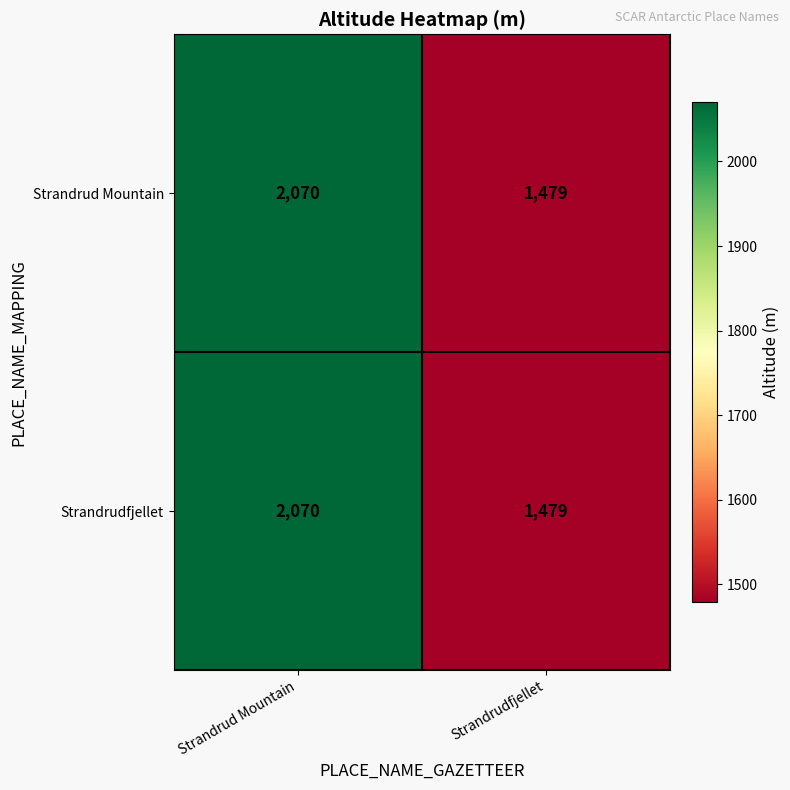

Is it true that Strandrudfjellet equals 2363 at Strandrudfjellet?

False